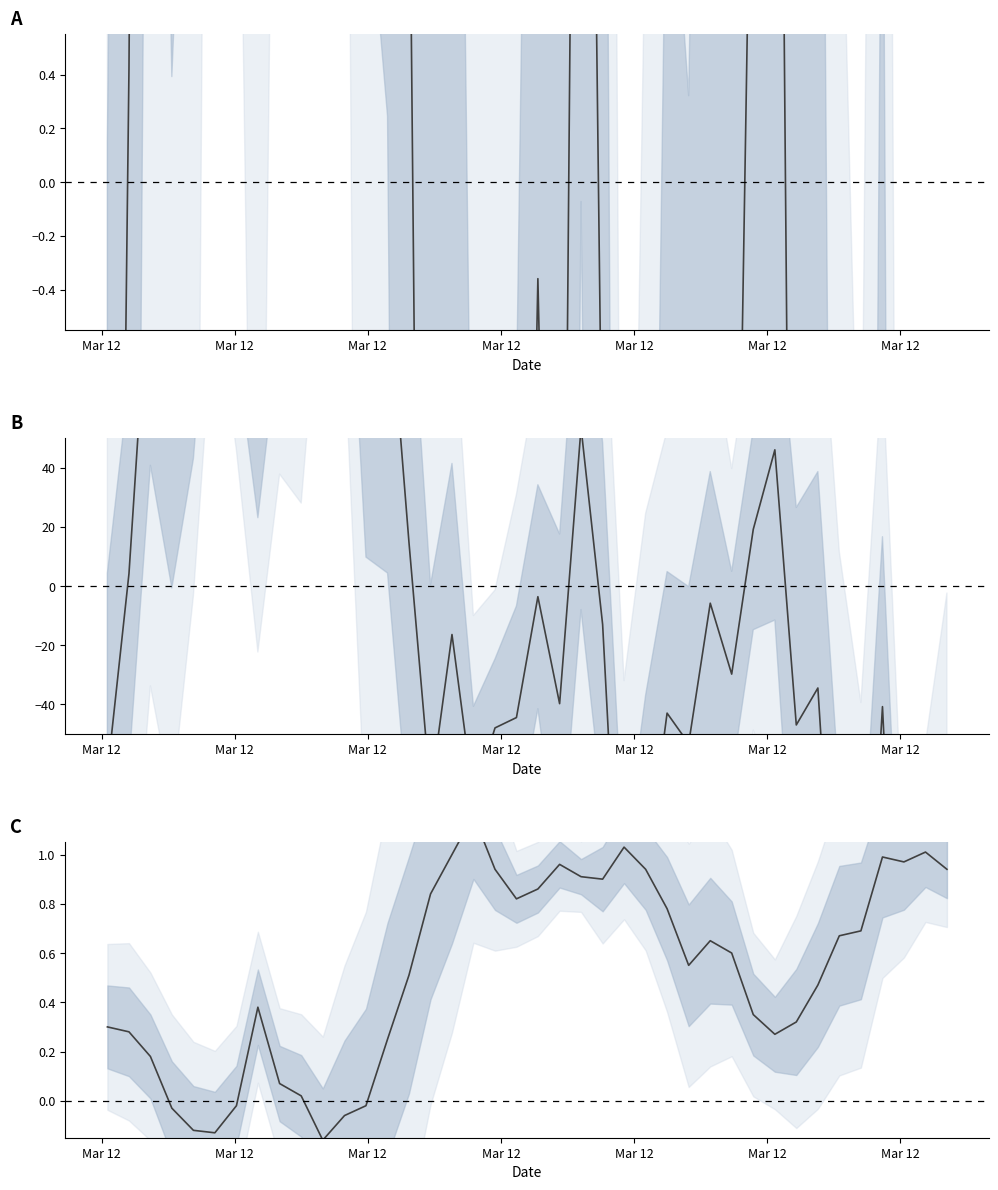

What is the sum of all values?

21.1